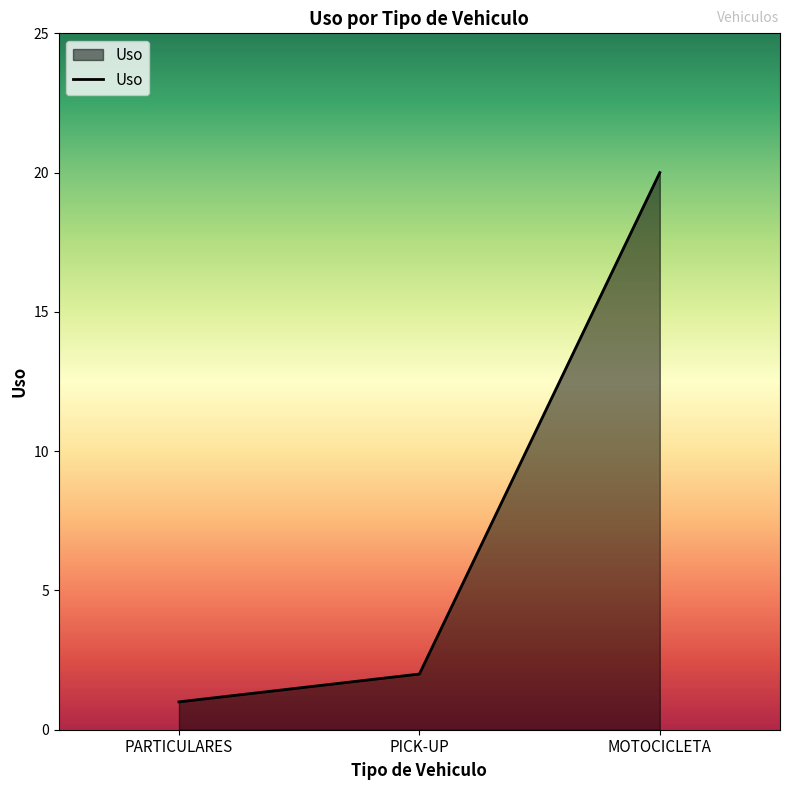

What is the greatest value displayed?

20